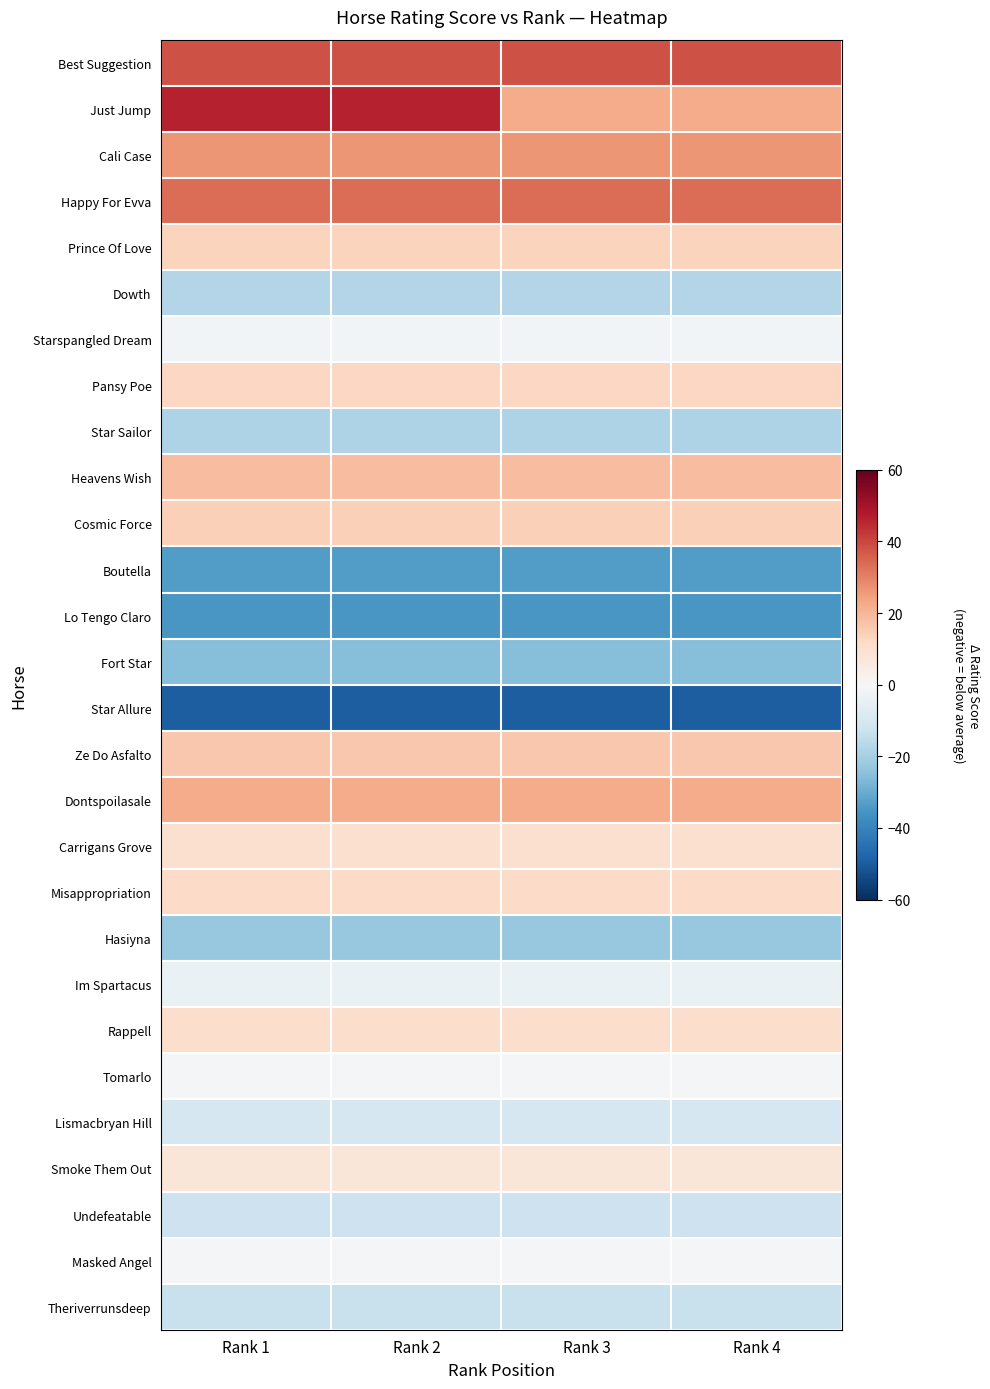

Which series changed the most between Rank 2 and Rank 3?

Just Jump